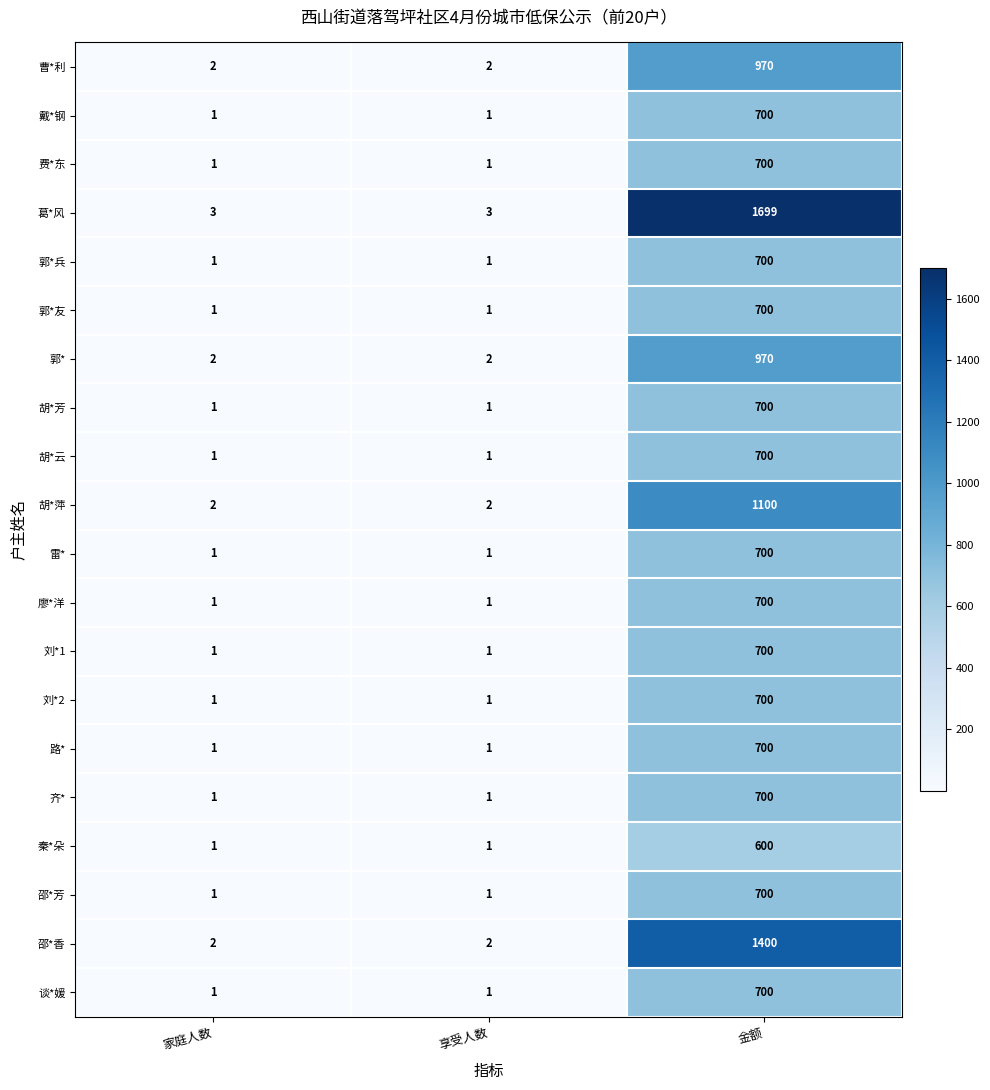

The 曹*利 series shows 2 at 家庭人数. True or false?

True